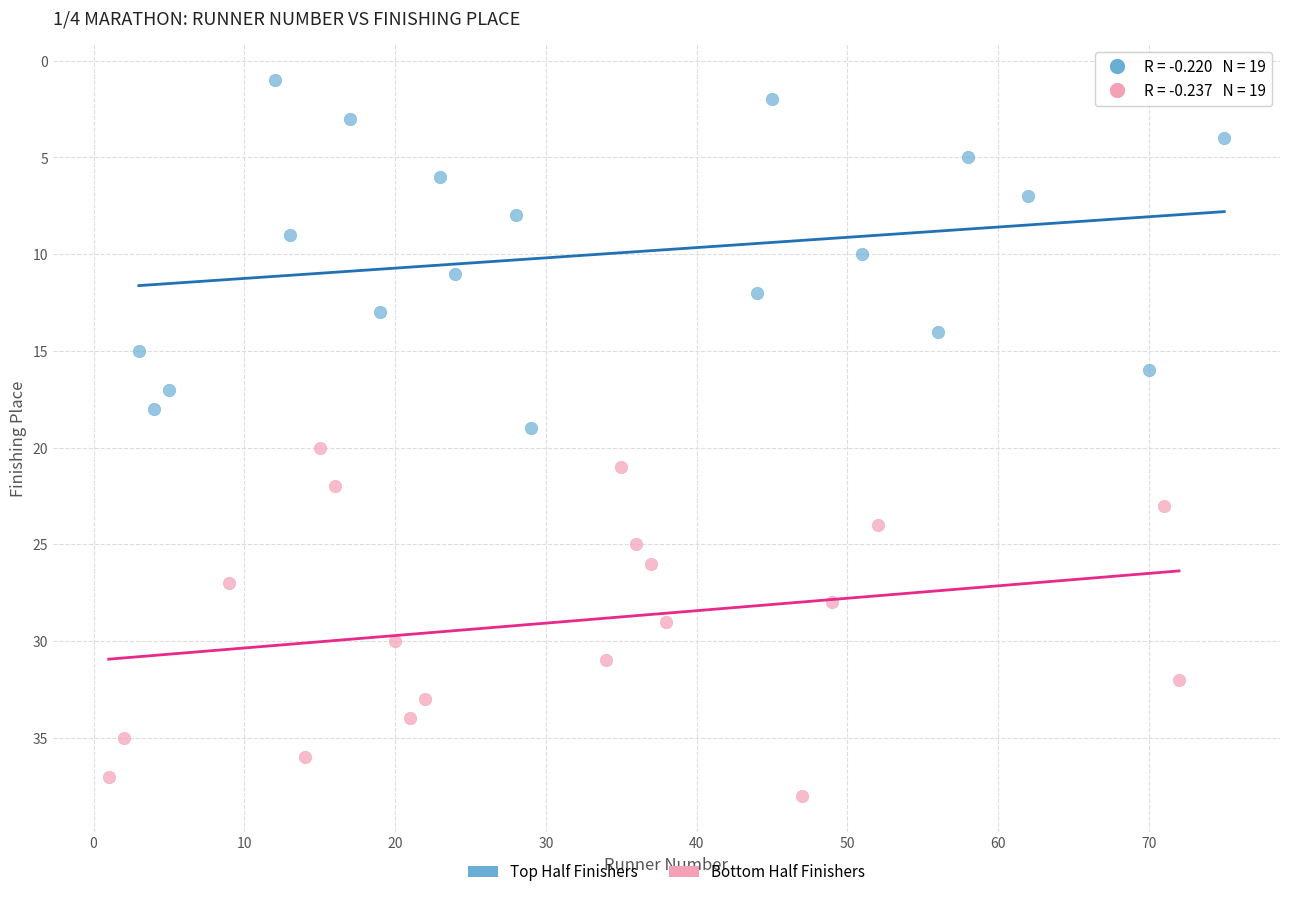

Which series reaches the maximum Y coordinate?

Bottom Half Finishers